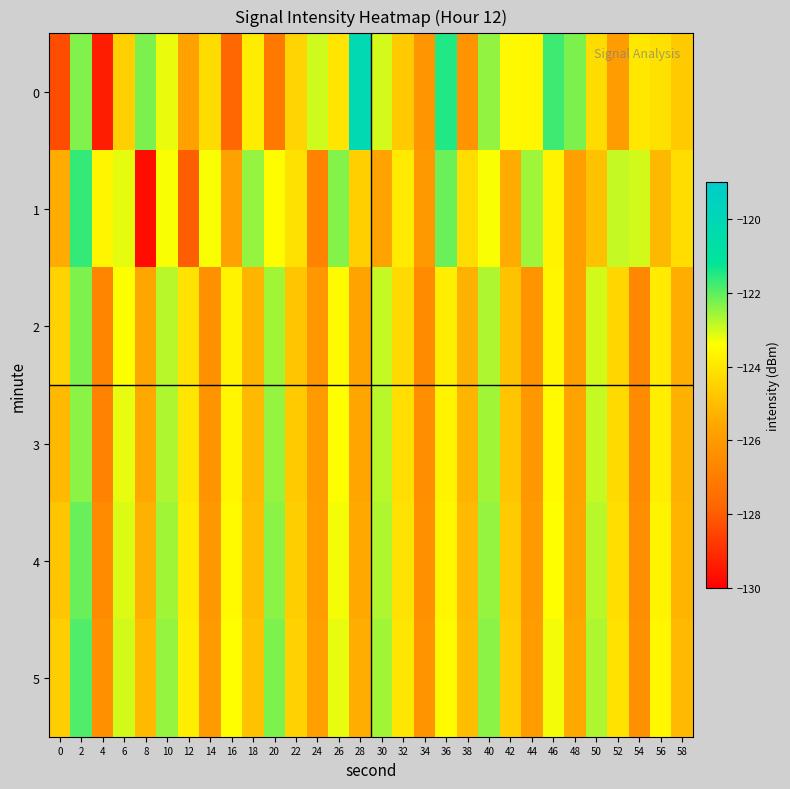

What is the greatest value displayed?

-120.2